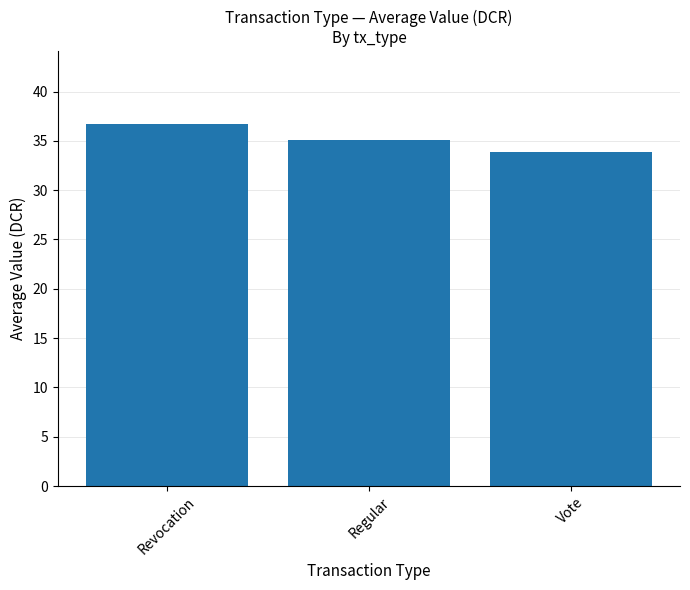

Reading left to right, what are all the values shown in this chart?

36.8	35.1	33.9